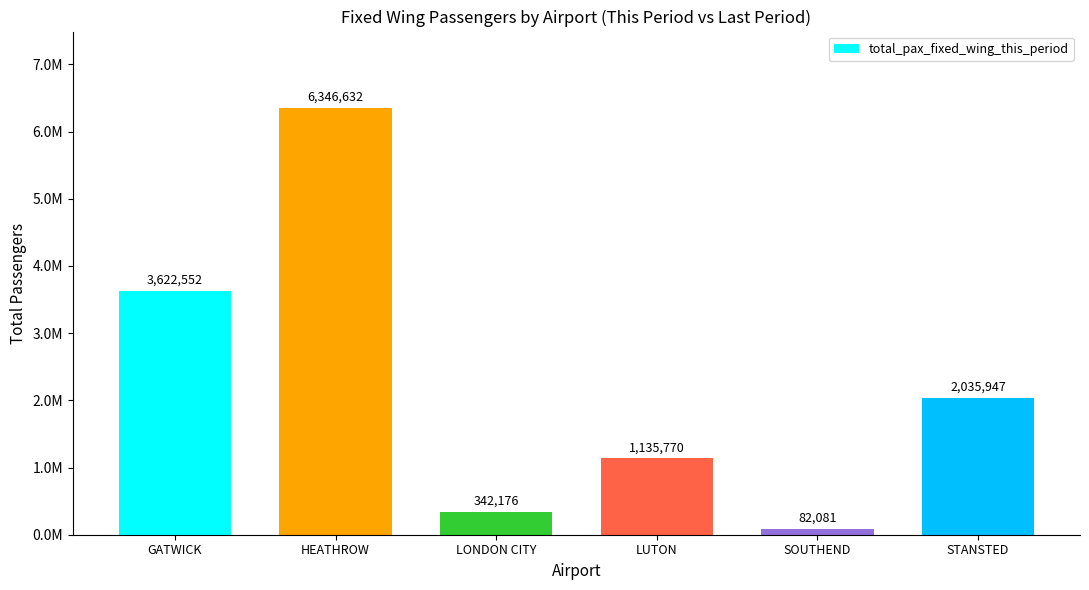

What is the label of the 4th bar from the left?

LUTON